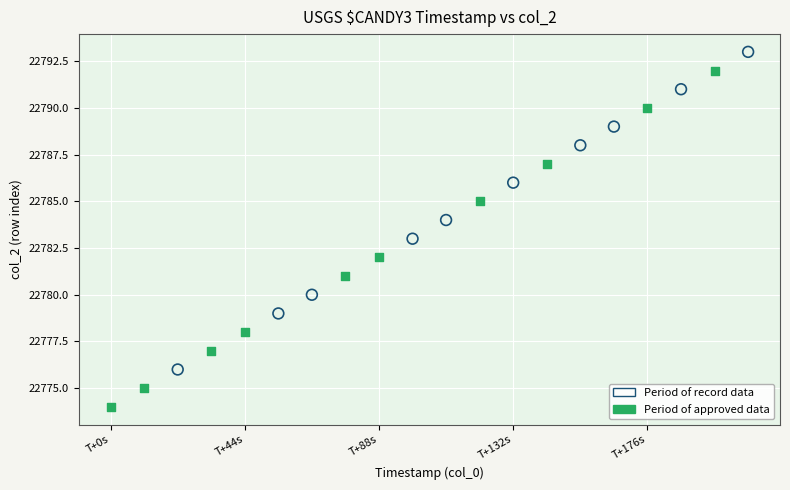

What are all the series names shown in the legend?

Period of record data, Period of approved data